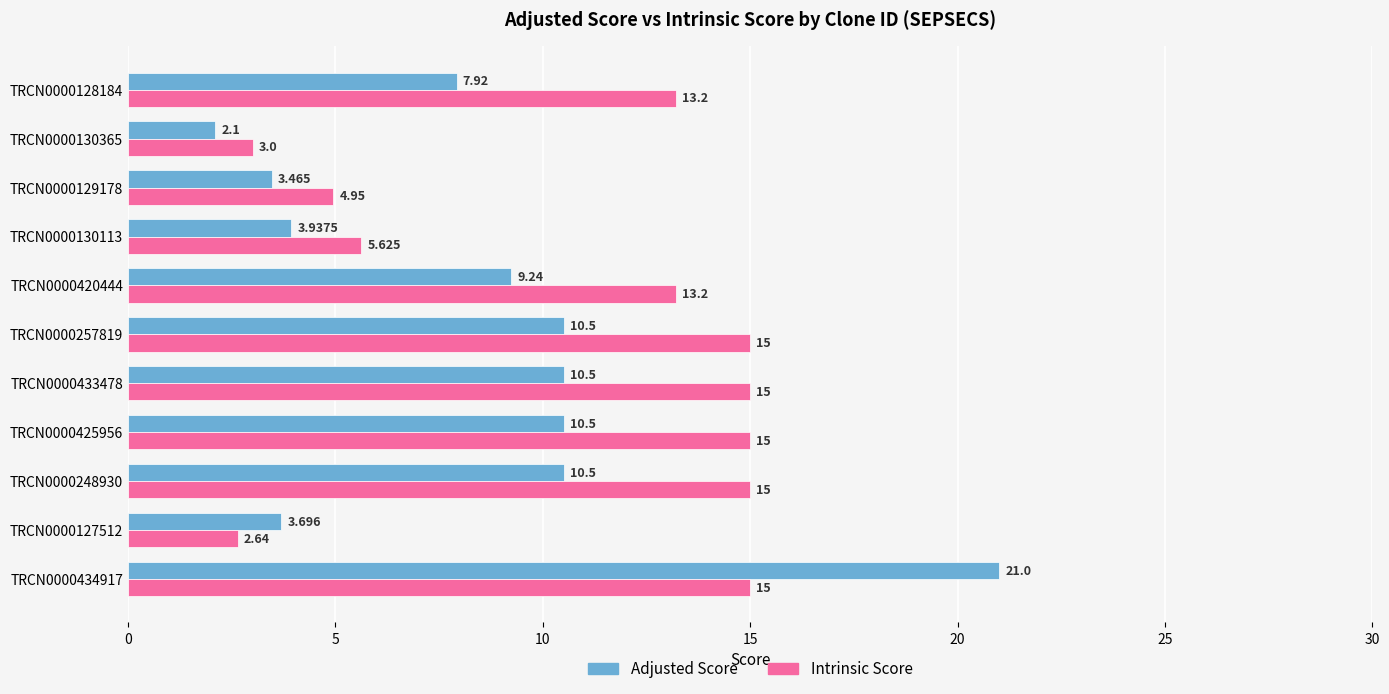

Which series has the largest range (max minus min)?

Adjusted Score